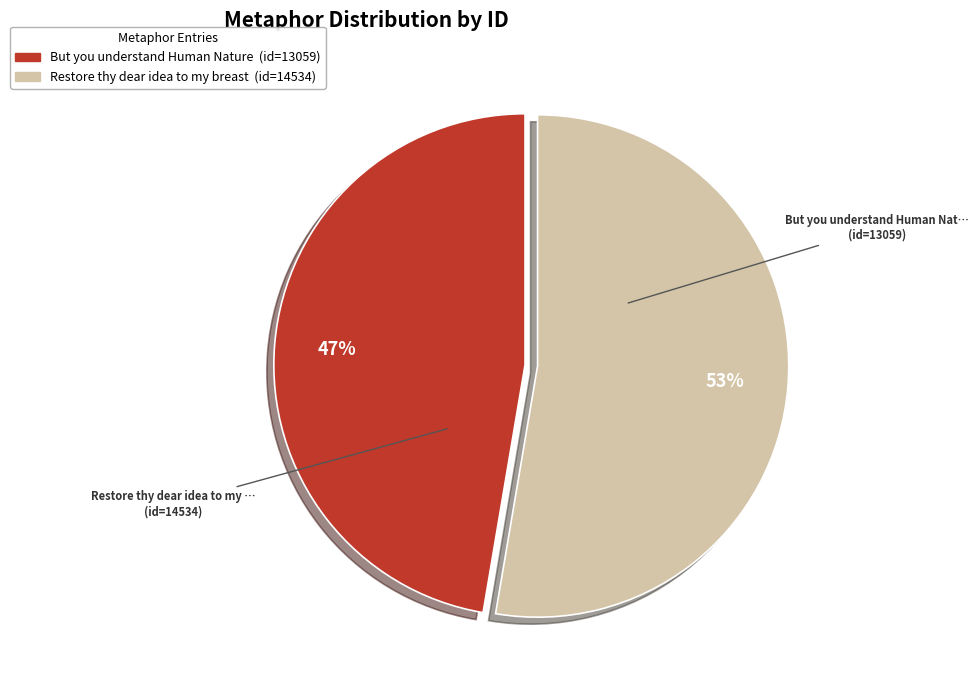

Is it true that But you understand Human Nature is 57% of the pie?

False